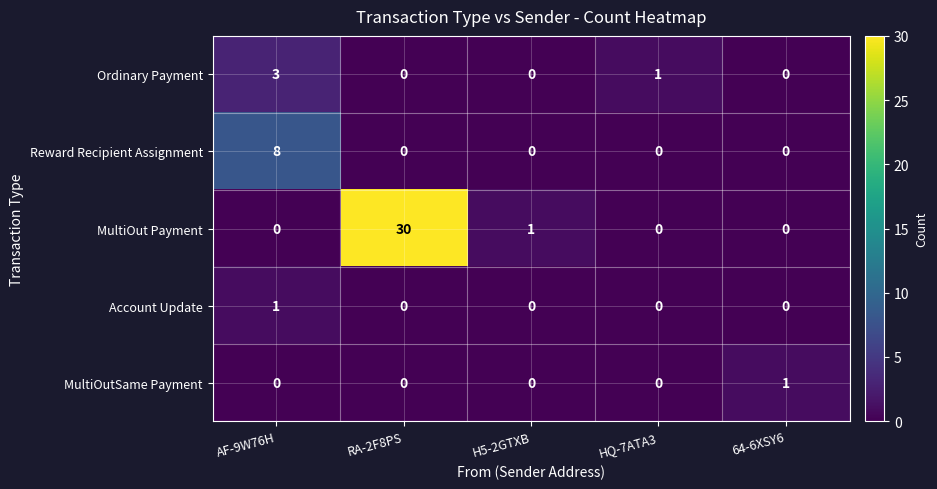

What is the maximum value for Ordinary Payment?

3